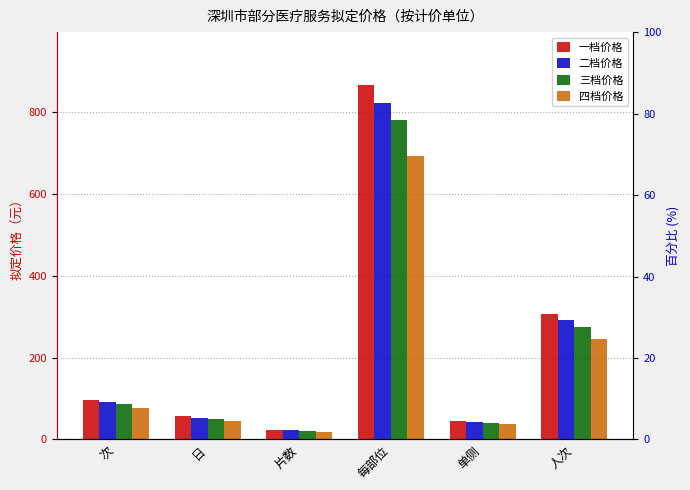

The 一档价格 series shows 95.9 at 次. True or false?

True